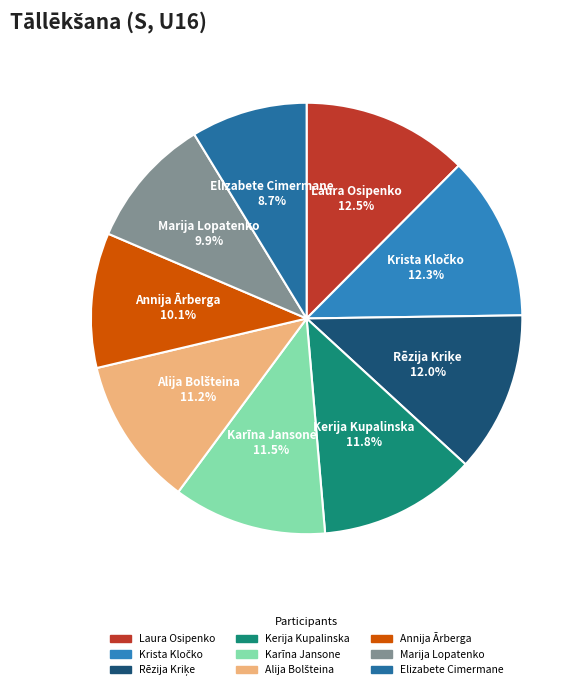

Which has a higher value, Kerija Kupalinska or Marija Lopatenko?

Kerija Kupalinska